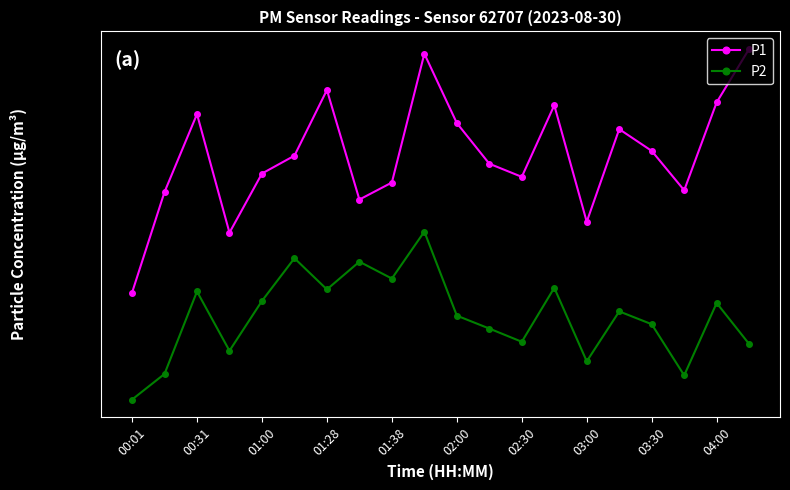

What is the greatest value displayed?

21.1